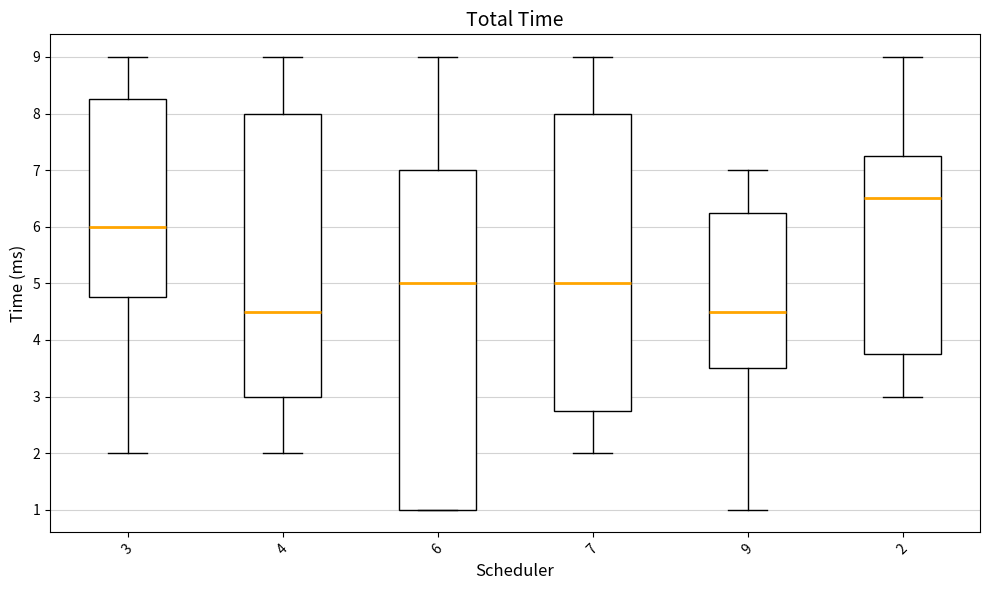

Comparing the boxes themselves (not the whiskers), which one is the tallest?

6